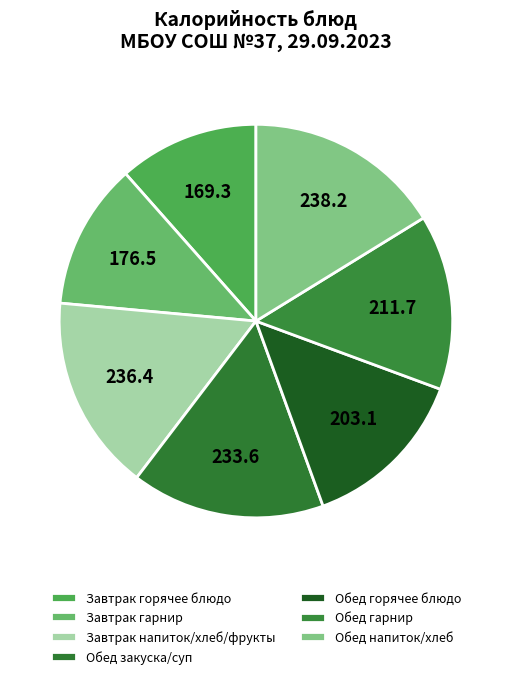

Count the number of slices in the pie.

7